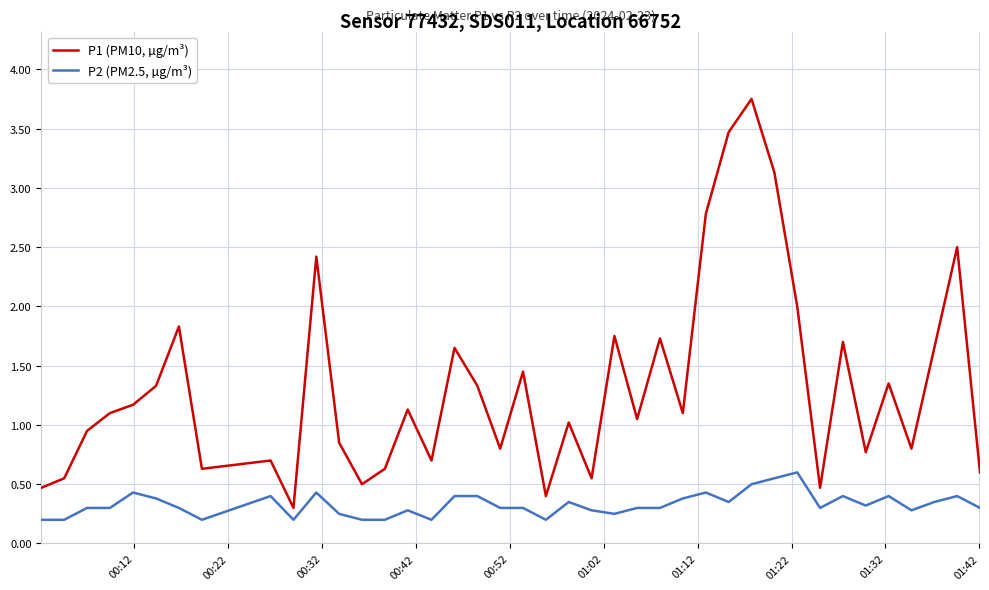

How many interior local valleys does the P1 (PM10, µg/m³) series have?

12